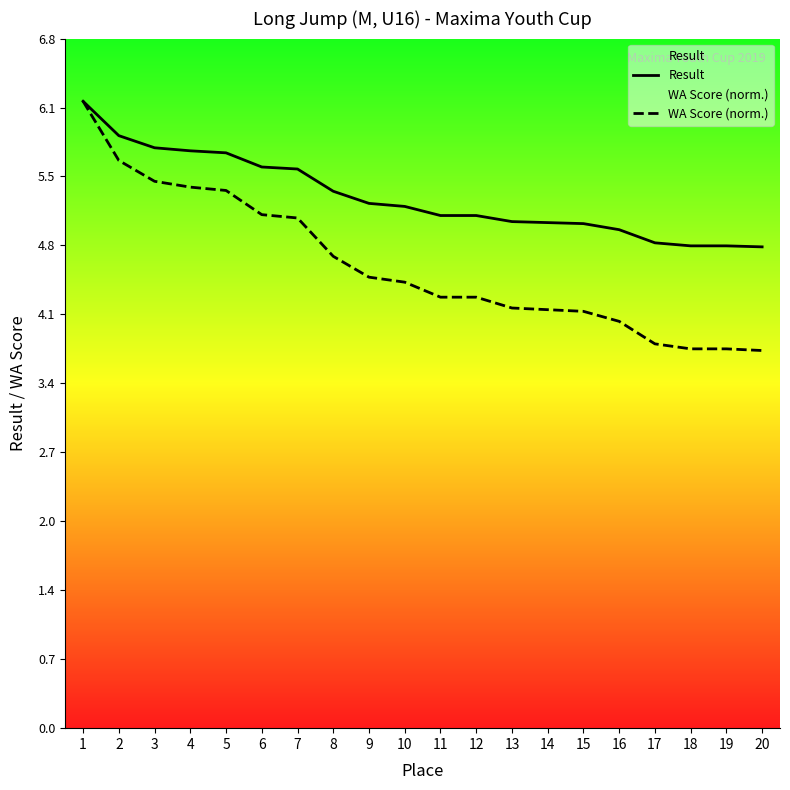

What are all the series names shown in the legend?

Result, WA Score (norm.)